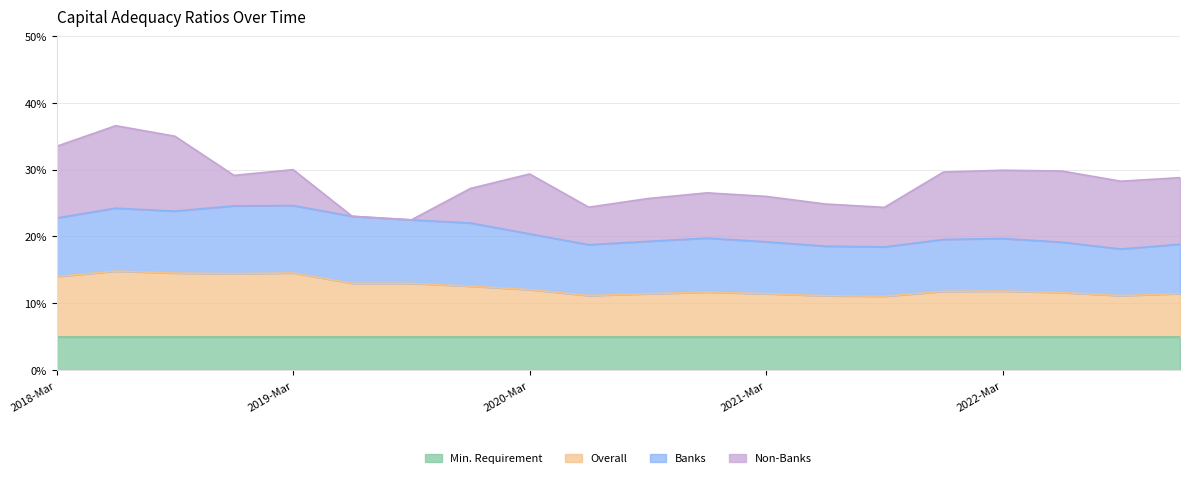

What is the sum of all Min. Requirement values?

1.0